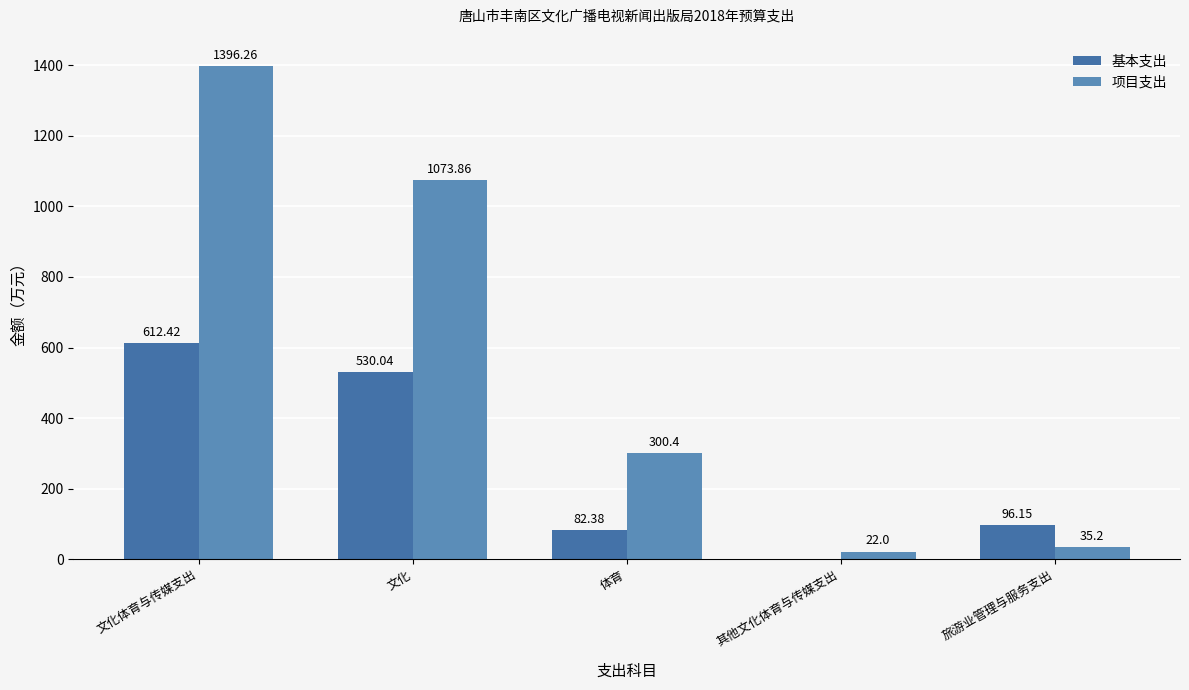

What is the sum of the 项目支出 values at 旅游业管理与服务支出 and 文化?

1109.1